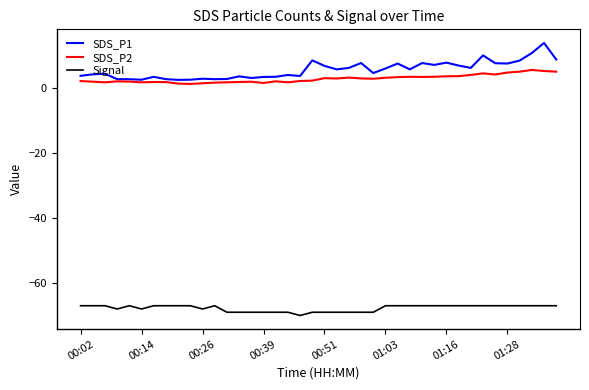

True or false: SDS_P2 has more than 2 points higher than both neighbors.

True